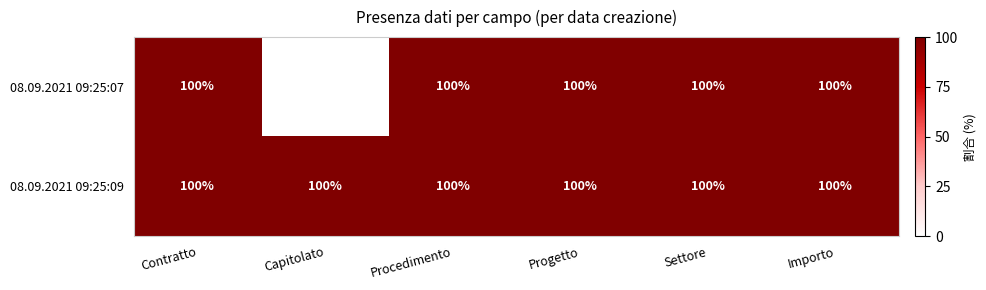

What is the sum of all 08.09.2021 09:25:09 values?

600